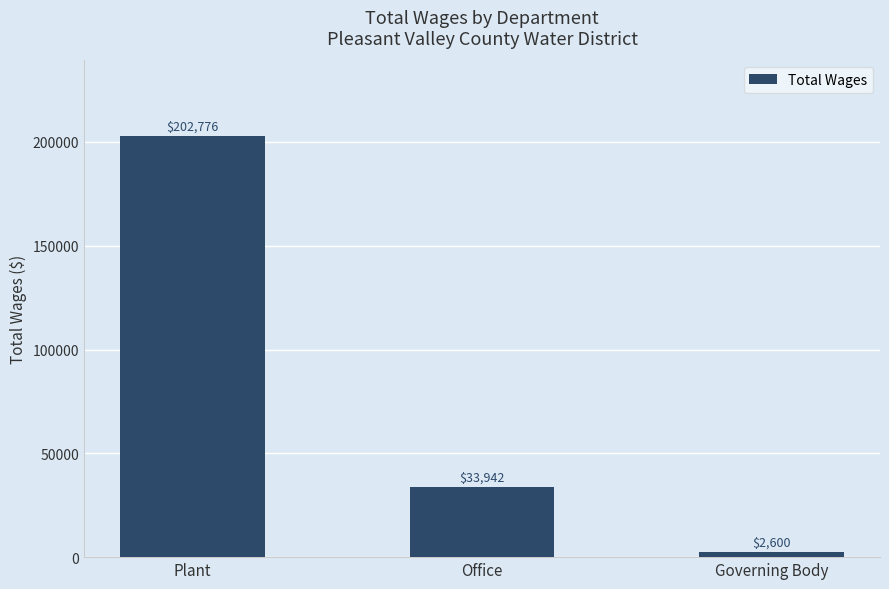

True or false: the data shows 323199 at Plant.

False